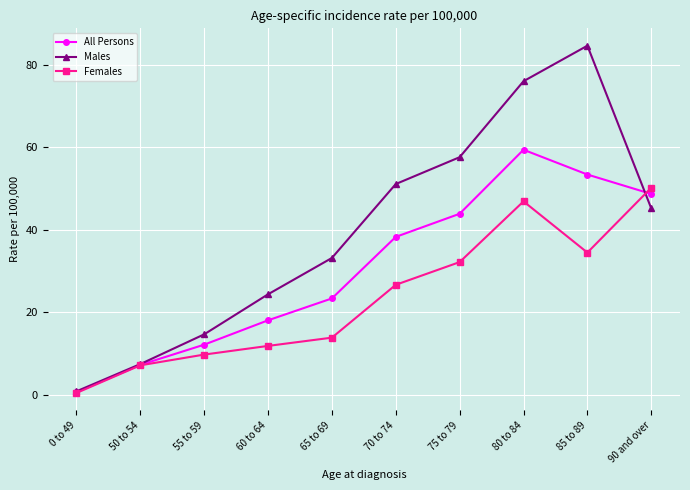

Count the number of data series in this chart.

3